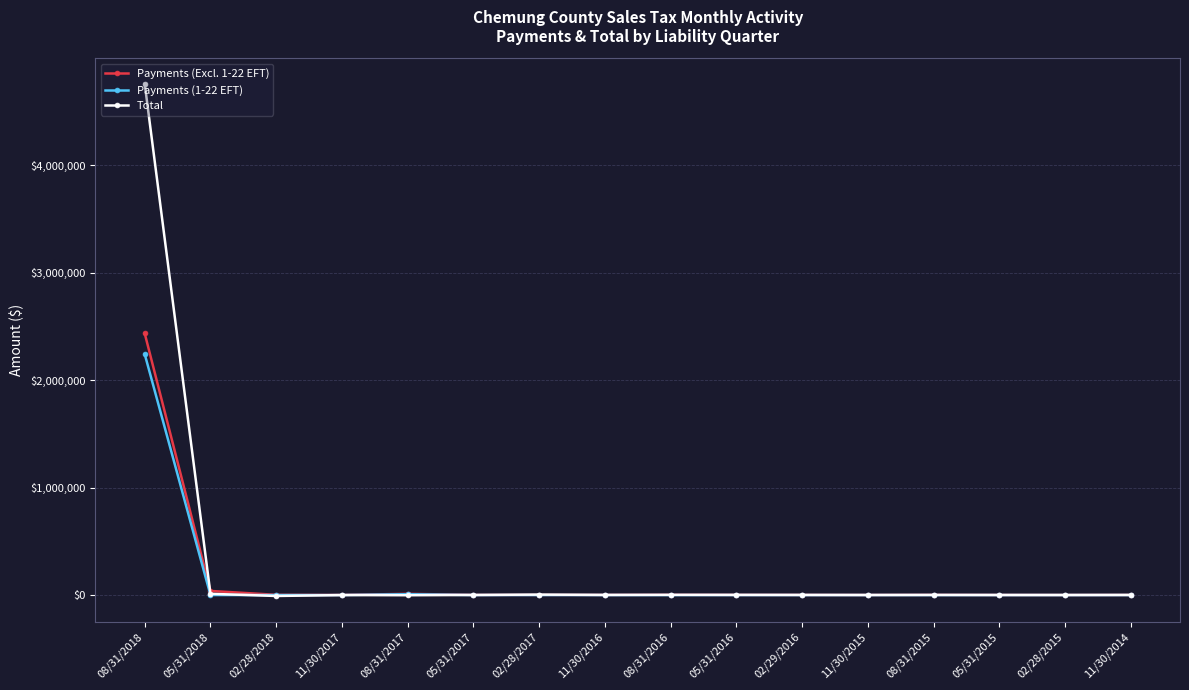

Rank the series by their maximum value, from lowest to highest.

Payments (1-22 EFT), Payments (Excl. 1-22 EFT), Total